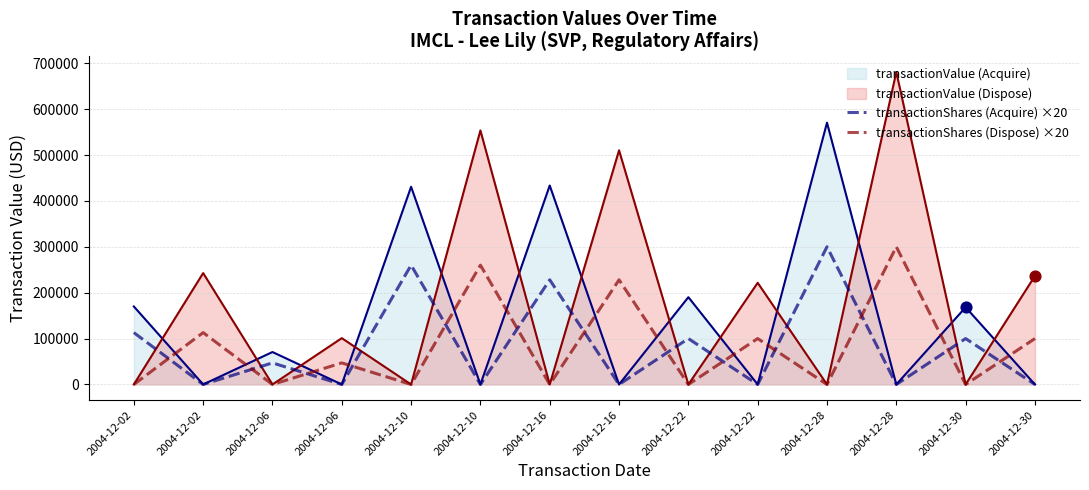

Which series has the widest spread of Y values?

transactionShares (Acquire) ×20